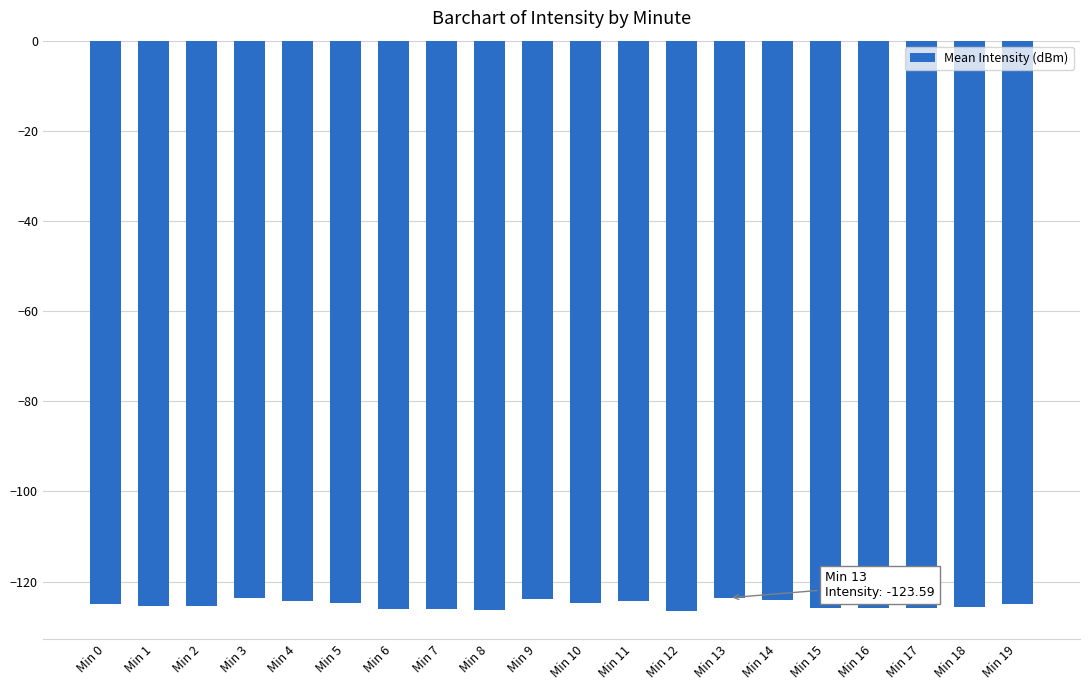

The chart shows a value of -207.7 at Min 11. True or false?

False